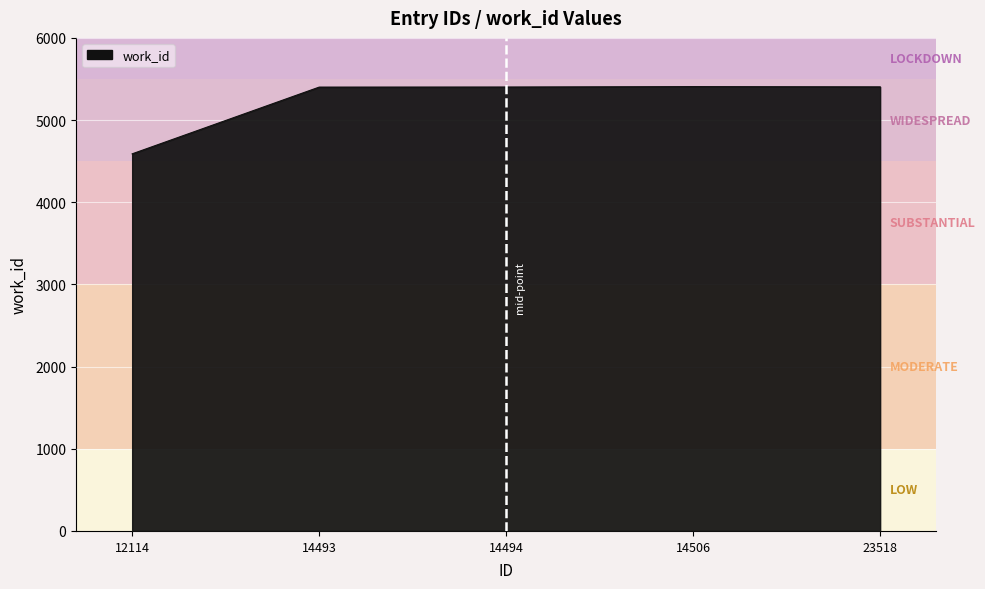

What is the smallest value displayed?

4589